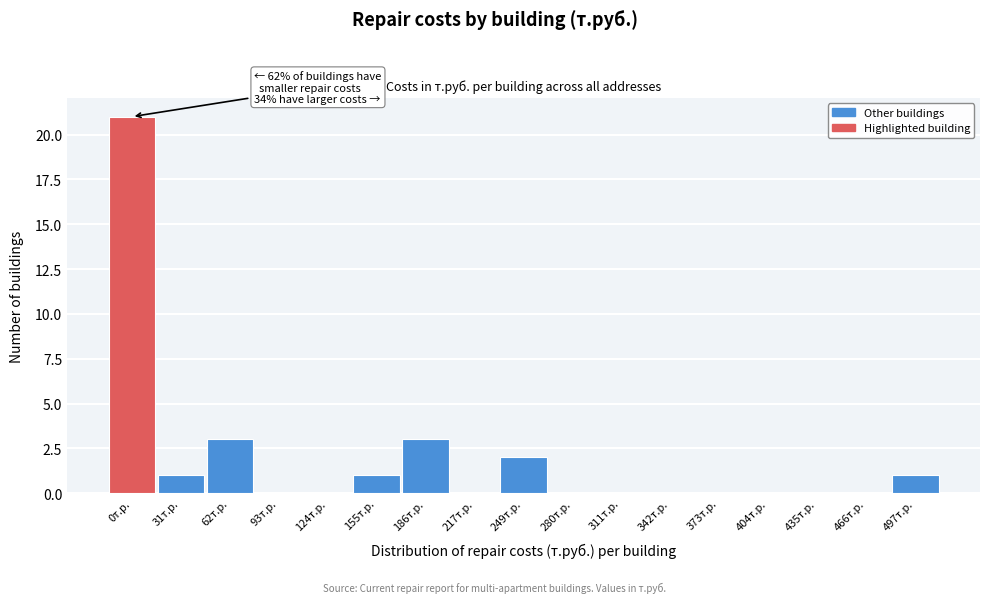

Reading left to right, list all the values displayed in this chart.

0т.р.=21	31т.р.=1	62т.р.=3	93т.р.=0	124т.р.=0	155т.р.=1	186т.р.=3	217т.р.=0	249т.р.=2	280т.р.=0	311т.р.=0	342т.р.=0	373т.р.=0	404т.р.=0	435т.р.=0	466т.р.=0	497т.р.=1